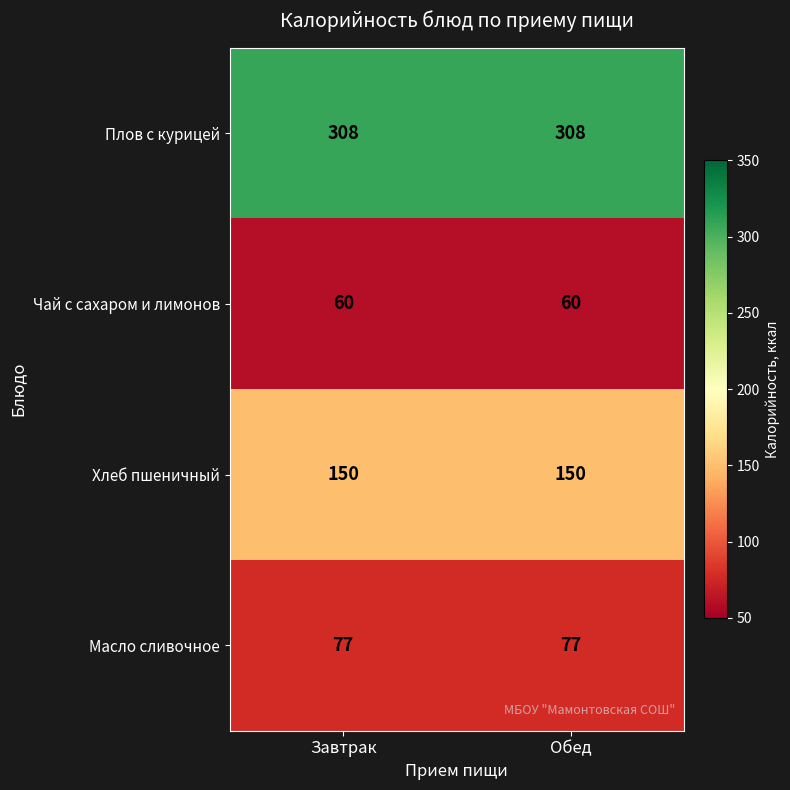

Read the Плов с курицей value at Обед.

308